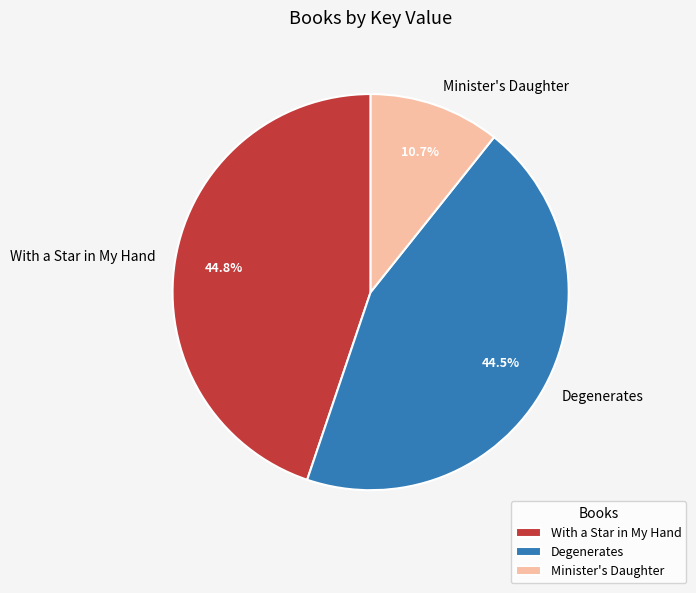

Does Degenerates represent more than half of the total?

No